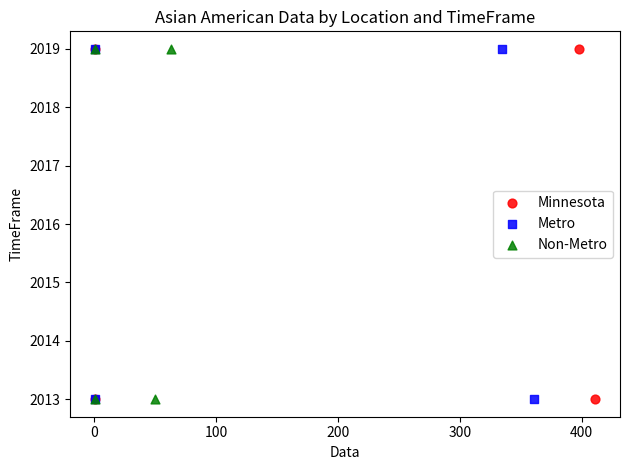

What are all the series names shown in the legend?

Minnesota, Metro, Non-Metro